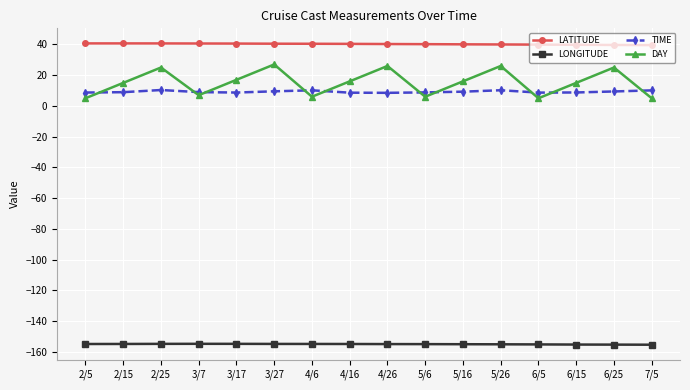

List the series in order of their peak value, lowest first.

LONGITUDE, TIME, DAY, LATITUDE